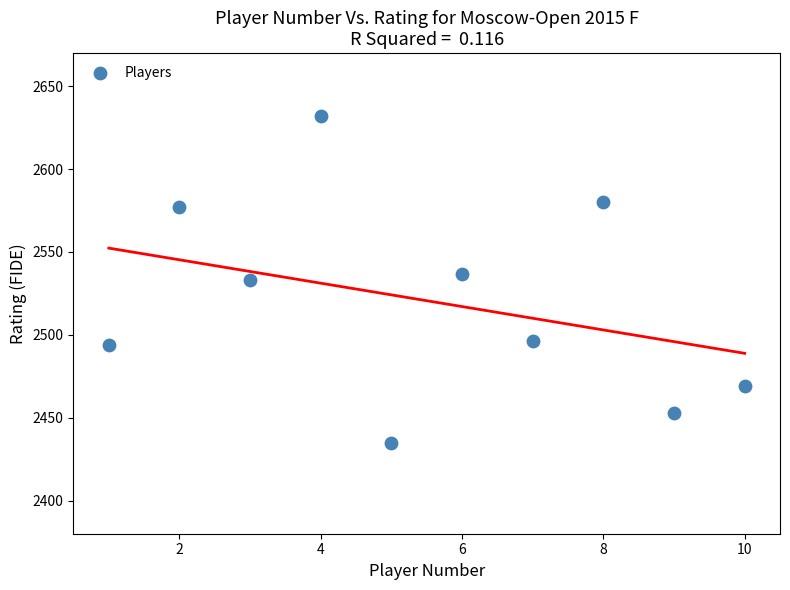

What is the average Y value?

2521